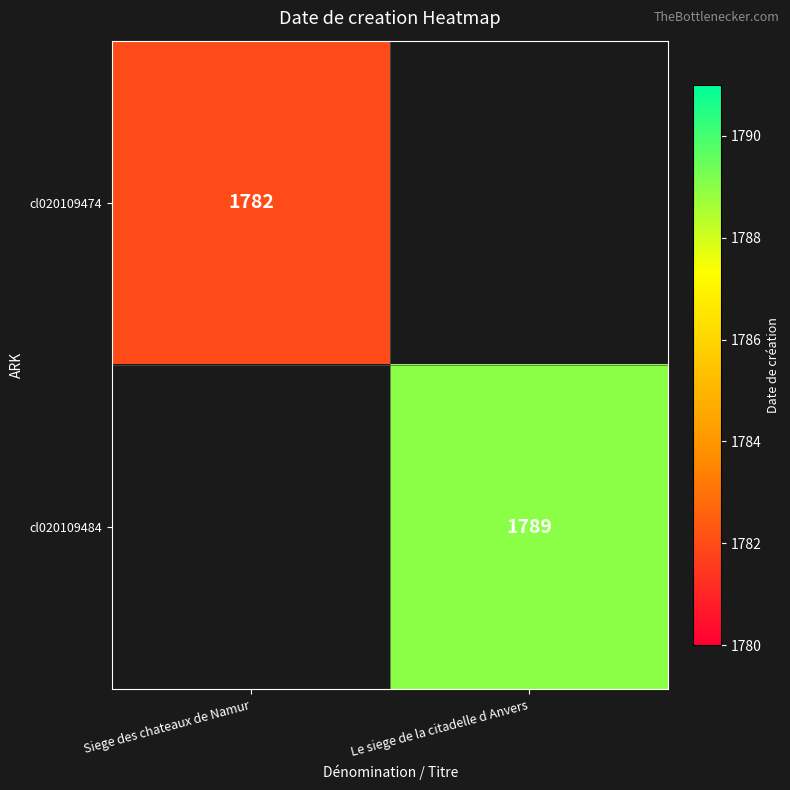

Is it true that cl020109474 equals 1782 at Siege des chateaux de Namur?

True